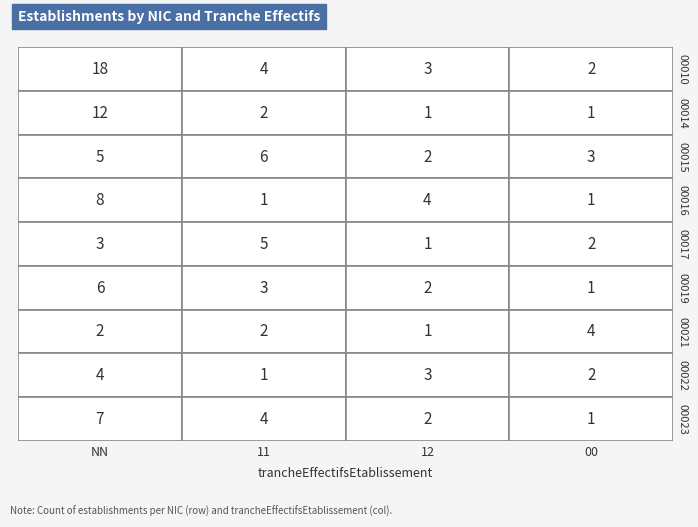

What is the difference between the second highest and minimum values in the 00 series?

2